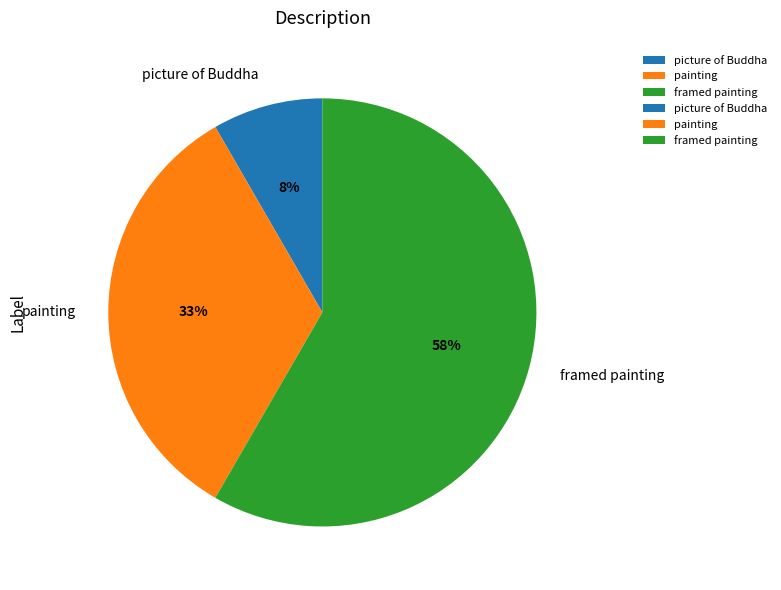

Combined, do picture of Buddha and framed painting account for over 50%?

Yes